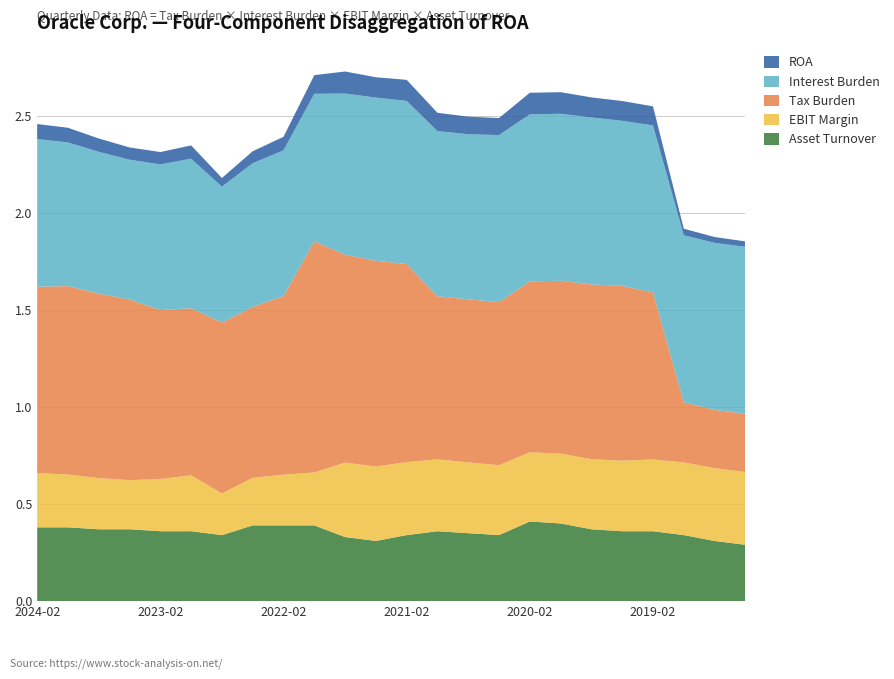

Reading left to right, list all the values displayed in this chart.

Asset Turnover: 2024-02=0.4	2023-11=0.4	2023-08=0.4	2023-05=0.4	2023-02=0.4	2022-11=0.4	2022-08=0.3	2022-05=0.4	2022-02=0.4	2021-11=0.4	2021-08=0.3	2021-05=0.3	2021-02=0.3	2020-11=0.4	2020-08=0.3	2020-05=0.3	2020-02=0.4	2019-11=0.4	2019-08=0.4	2019-05=0.4	2019-02=0.4	2018-11=0.3	2018-08=0.3	2018-05=0.3
EBIT Margin: 2024-02=0.3	2023-11=0.3	2023-08=0.3	2023-05=0.3	2023-02=0.3	2022-11=0.3	2022-08=0.2	2022-05=0.2	2022-02=0.3	2021-11=0.3	2021-08=0.4	2021-05=0.4	2021-02=0.4	2020-11=0.4	2020-08=0.4	2020-05=0.4	2020-02=0.4	2019-11=0.4	2019-08=0.4	2019-05=0.4	2019-02=0.4	2018-11=0.4	2018-08=0.4	2018-05=0.4
Tax Burden: 2024-02=1.0	2023-11=1.0	2023-08=0.9	2023-05=0.9	2023-02=0.9	2022-11=0.9	2022-08=0.9	2022-05=0.9	2022-02=0.9	2021-11=1.2	2021-08=1.1	2021-05=1.1	2021-02=1.0	2020-11=0.8	2020-08=0.8	2020-05=0.8	2020-02=0.9	2019-11=0.9	2019-08=0.9	2019-05=0.9	2019-02=0.9	2018-11=0.3	2018-08=0.3	2018-05=0.3
Interest Burden: 2024-02=0.8	2023-11=0.7	2023-08=0.7	2023-05=0.7	2023-02=0.8	2022-11=0.8	2022-08=0.7	2022-05=0.7	2022-02=0.8	2021-11=0.8	2021-08=0.8	2021-05=0.8	2021-02=0.8	2020-11=0.8	2020-08=0.8	2020-05=0.9	2020-02=0.9	2019-11=0.9	2019-08=0.9	2019-05=0.8	2019-02=0.9	2018-11=0.9	2018-08=0.9	2018-05=0.9
ROA: 2024-02=0.1	2023-11=0.1	2023-08=0.1	2023-05=0.1	2023-02=0.1	2022-11=0.1	2022-08=0.0	2022-05=0.1	2022-02=0.1	2021-11=0.1	2021-08=0.1	2021-05=0.1	2021-02=0.1	2020-11=0.1	2020-08=0.1	2020-05=0.1	2020-02=0.1	2019-11=0.1	2019-08=0.1	2019-05=0.1	2019-02=0.1	2018-11=0.0	2018-08=0.0	2018-05=0.0